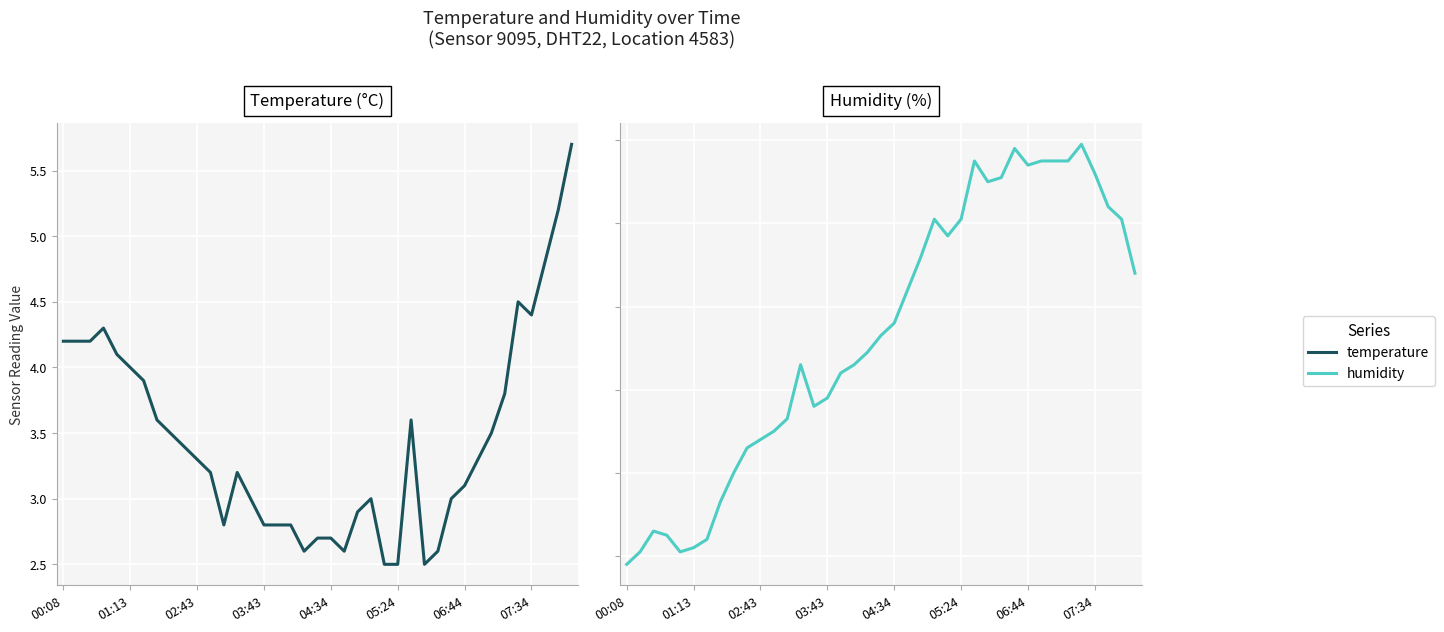

Is the value of temperature at 27 greater than the value of humidity at 37?

No